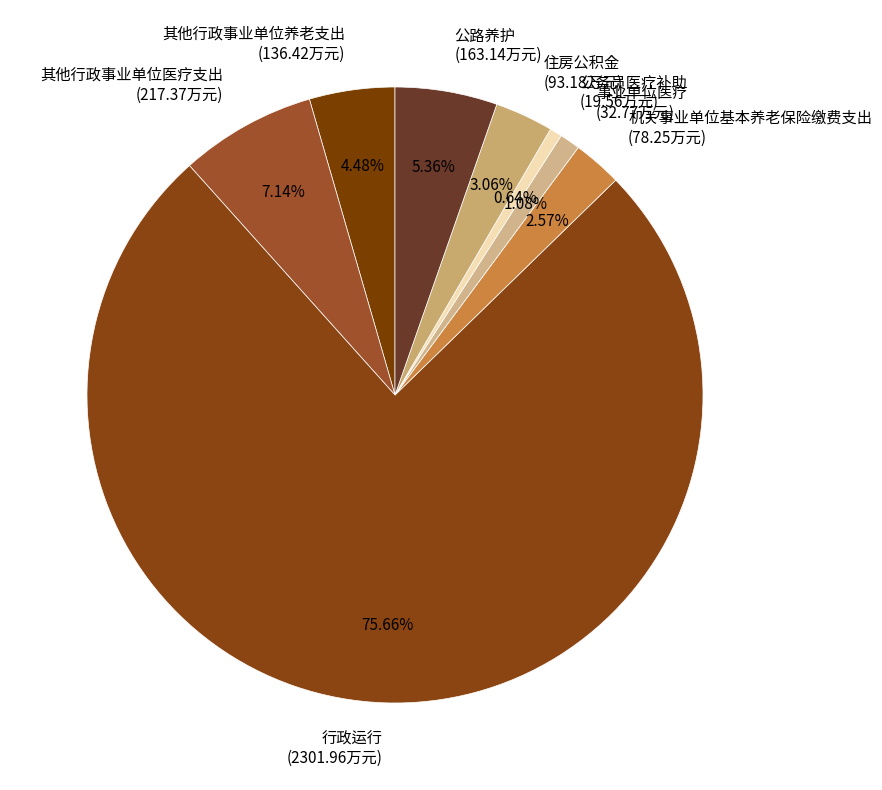

Between 其他行政事业单位养老支出 and 机关事业单位基本养老保险缴费支出, which is larger?

其他行政事业单位养老支出